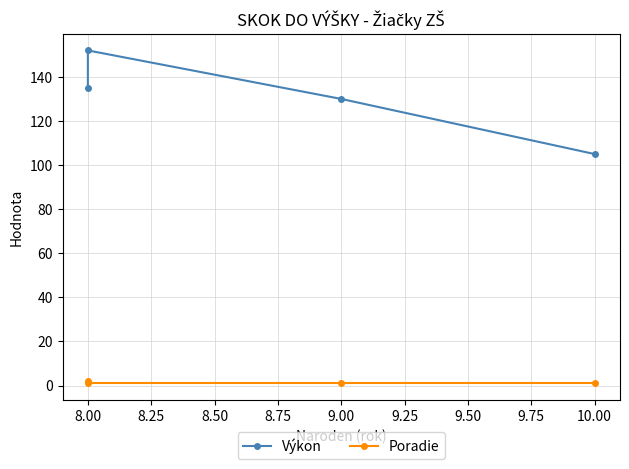

True or false: Poradie and Výkon intersect in this chart.

False